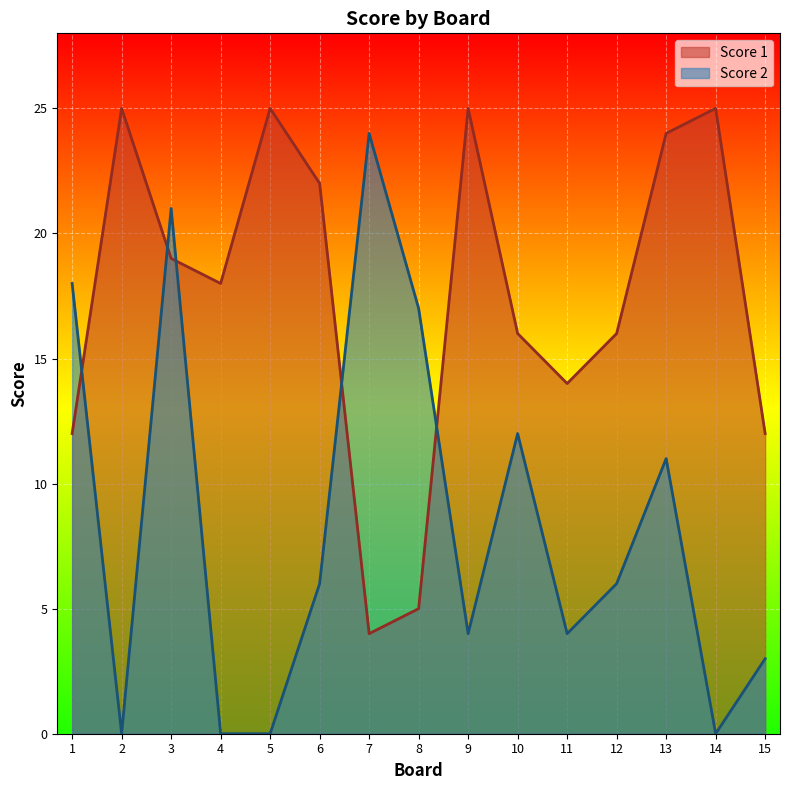

Reading right to left, transcribe all the data shown in this chart.

Score 1: 12	25	24	16	14	16	25	5	4	22	25	18	19	25	12
Score 2: 3	0	11	6	4	12	4	17	24	6	0	0	21	0	18